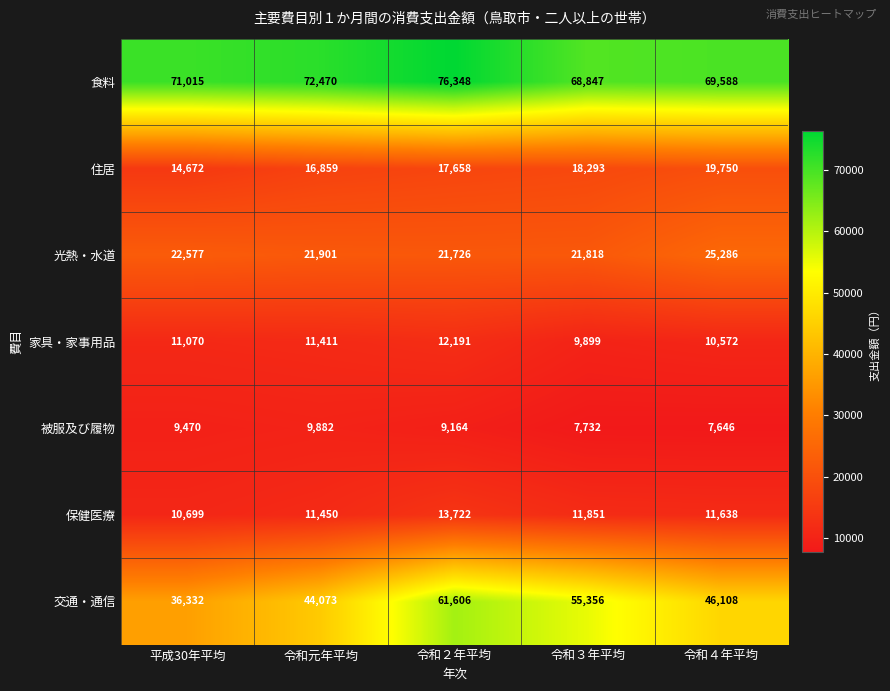

Count the number of data series in this chart.

7